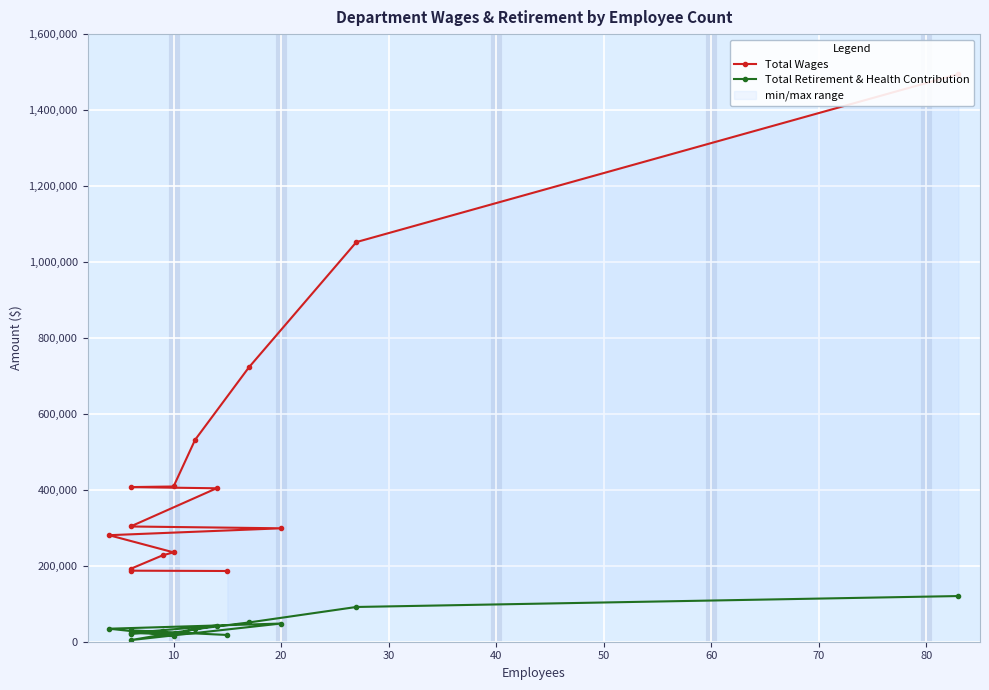

How many lines are shown in the chart?

2